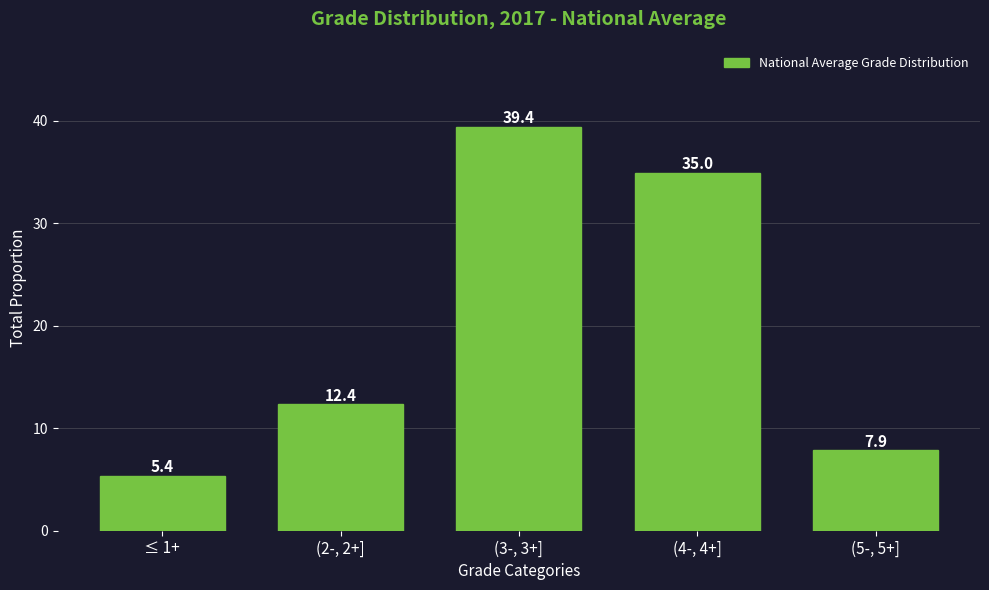

Reading left to right, extract all data points from this chart.

5.4	12.4	39.4	35.0	7.9